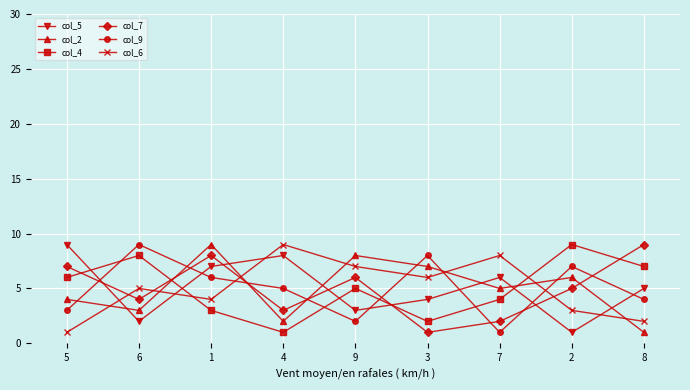

Where is the first local maximum for col_5?

4